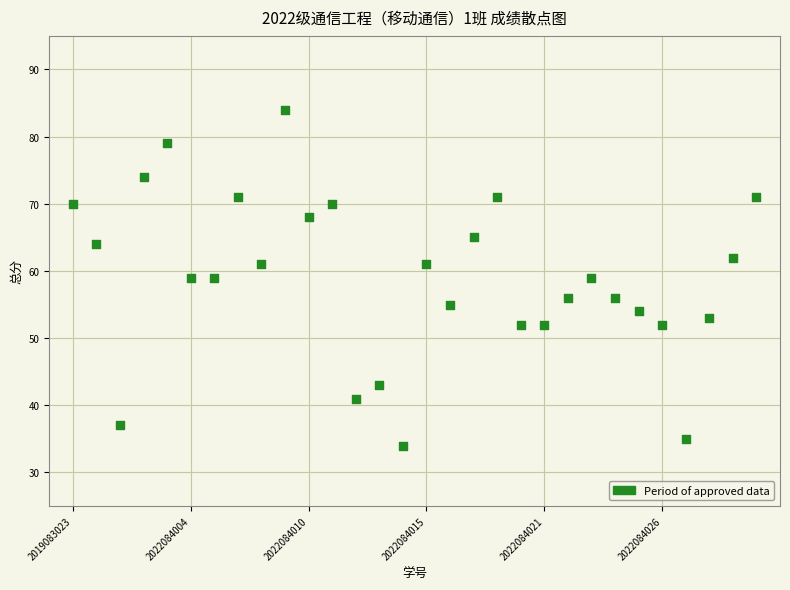

What is the range of Y values (max minus min)?

50